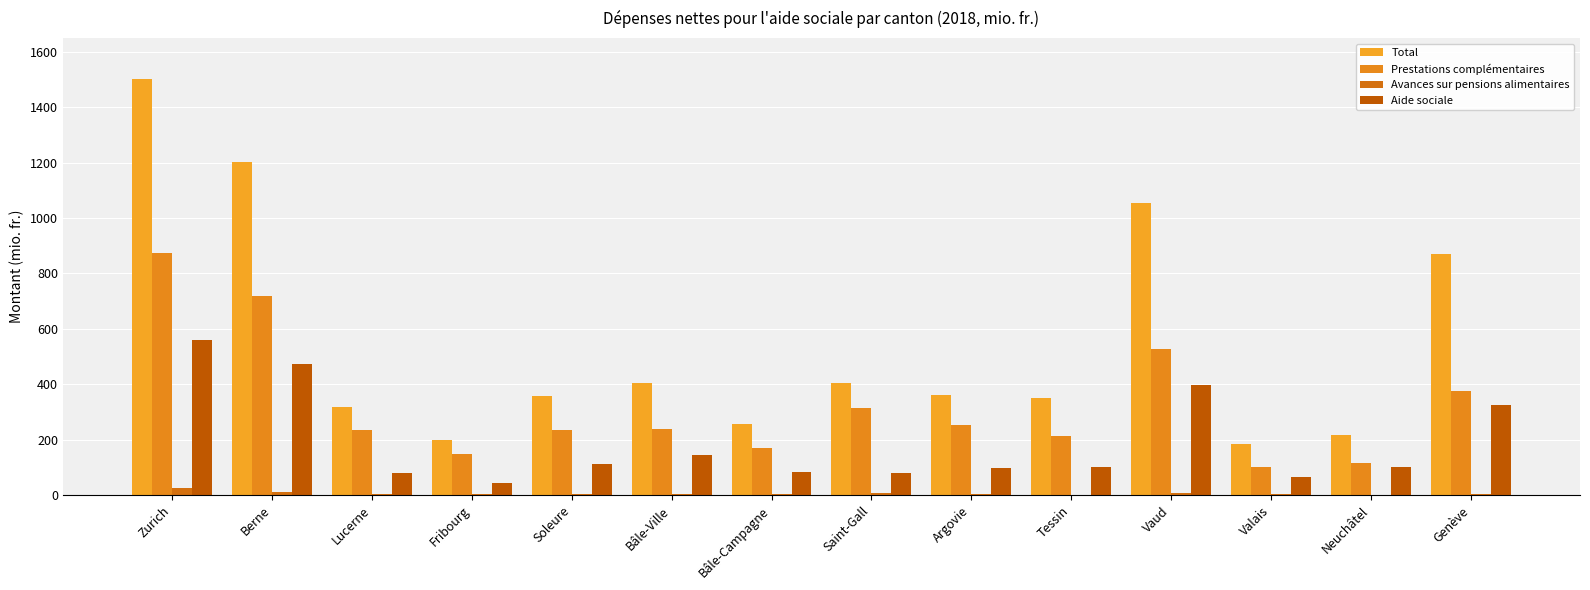

At how many categories does at least one series exceed 1166?

2